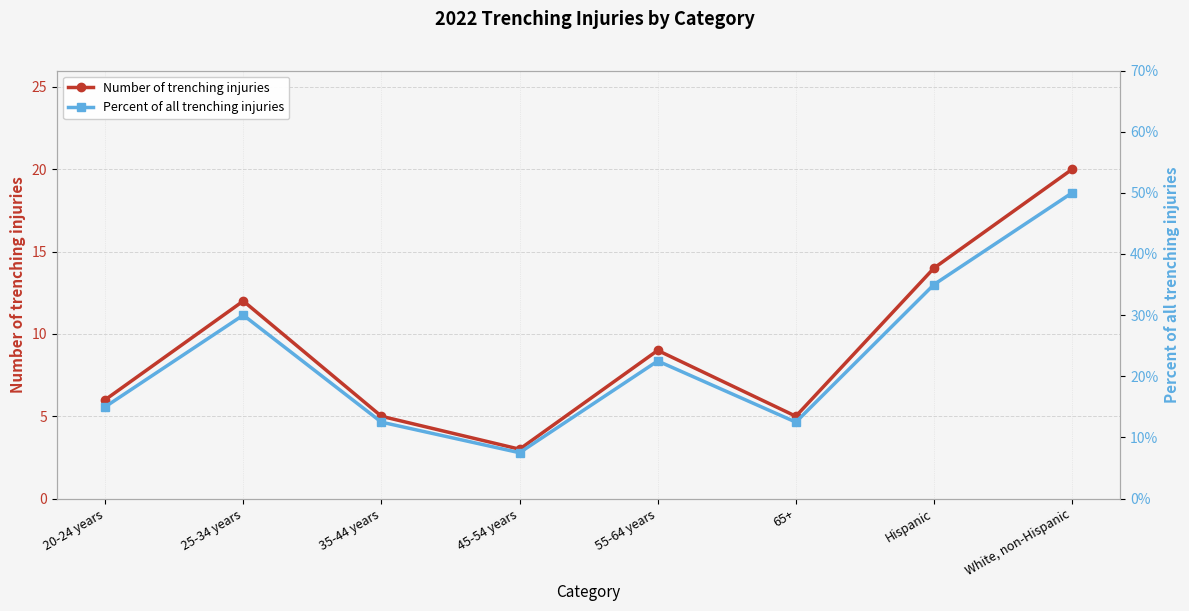

Reading left to right, extract all data points from this chart.

Number of trenching injuries: 6.0	12.0	5.0	3.0	9.0	5.0	14.0	20.0
Percent of all trenching injuries: 0.1	0.3	0.1	0.1	0.2	0.1	0.3	0.5